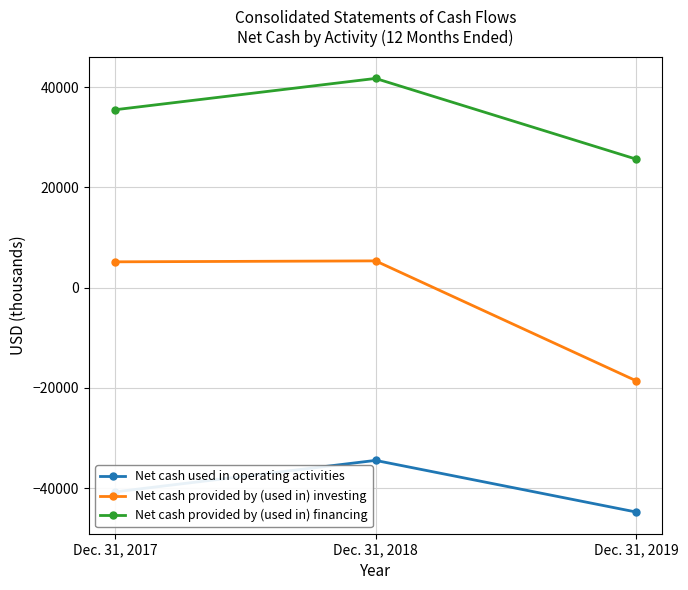

Which series changed the most between Dec. 31, 2018 and Dec. 31, 2019?

Net cash provided by (used in) investing